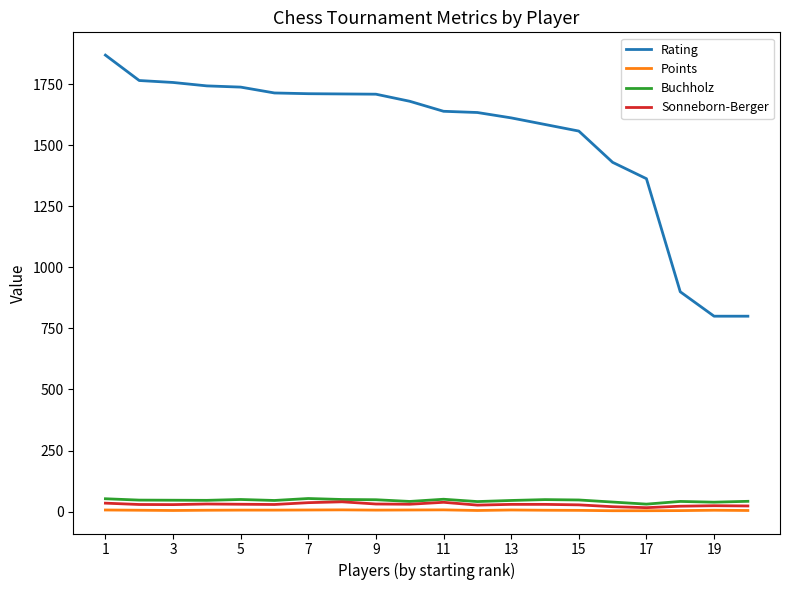

True or false: Points and Rating intersect in this chart.

False